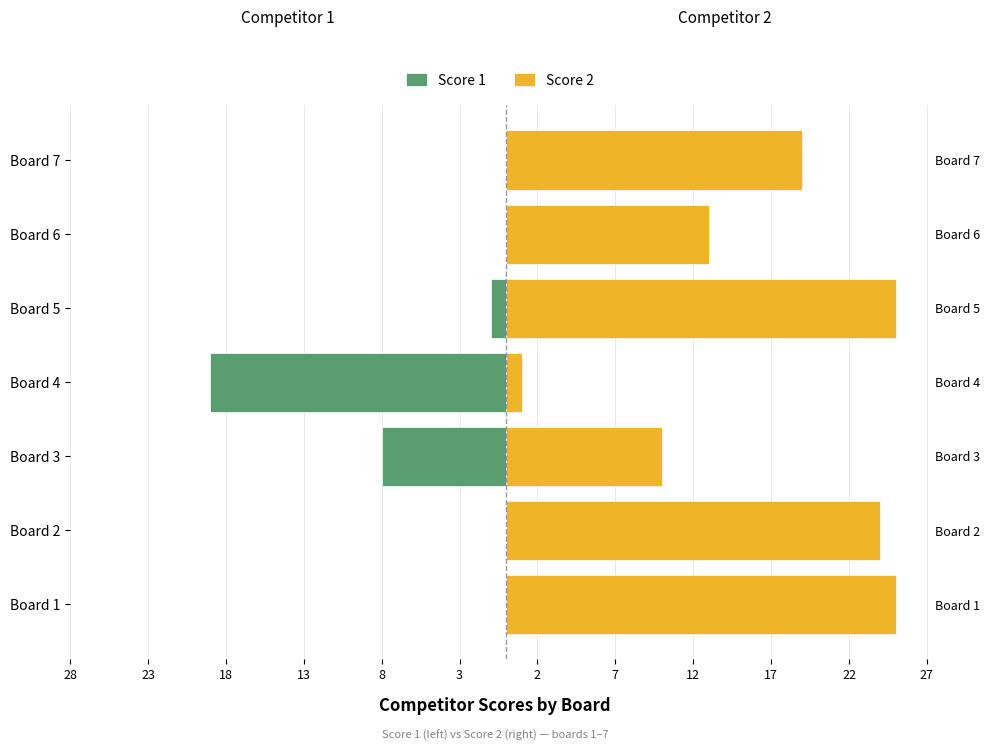

List the series in order of their overall mean, highest first.

Score 2, Score 1